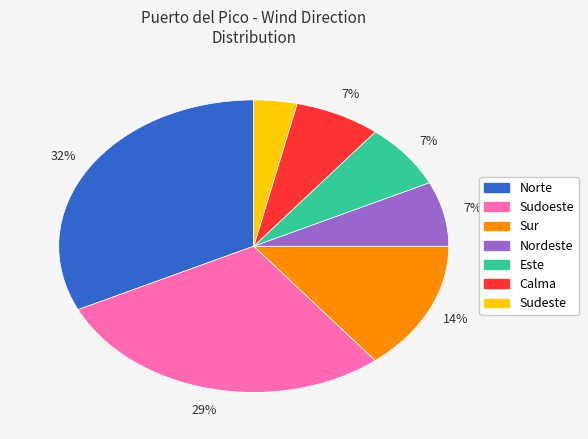

What is the largest slice in the pie chart?

Norte